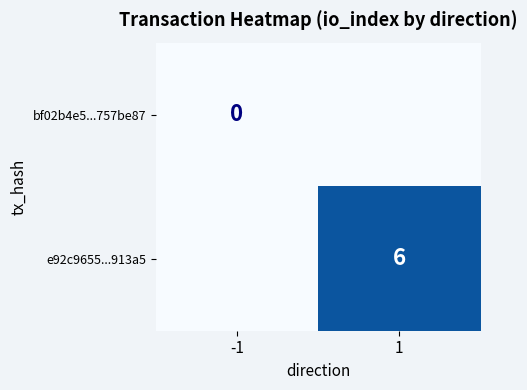

Is it true that e92c9655...913a5 equals 6 at 1?

True